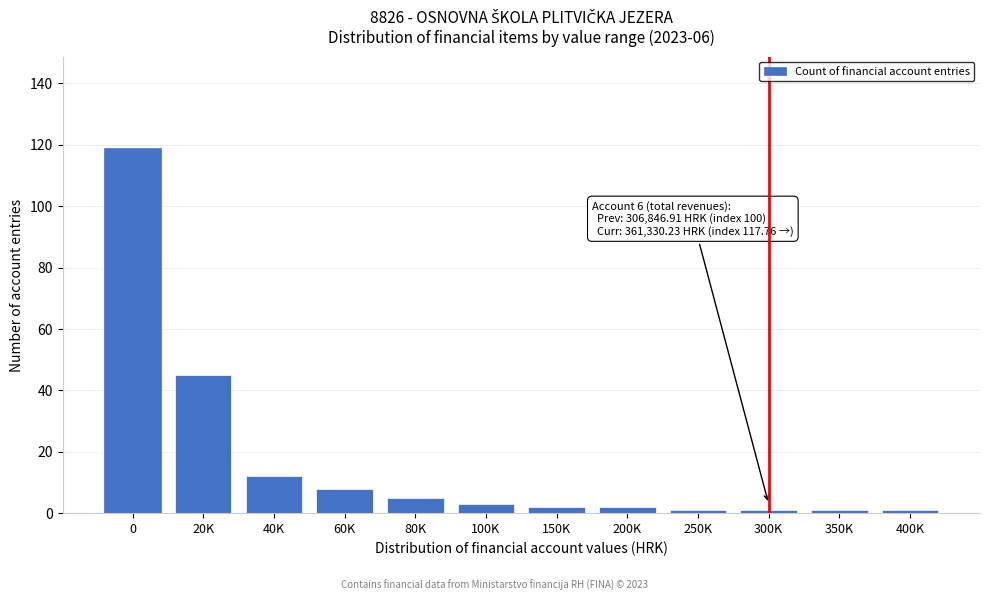

Reading left to right, extract all data points from this chart.

0=119	20K=45	40K=12	60K=8	80K=5	100K=3	150K=2	200K=2	250K=1	300K=1	350K=1	400K=1